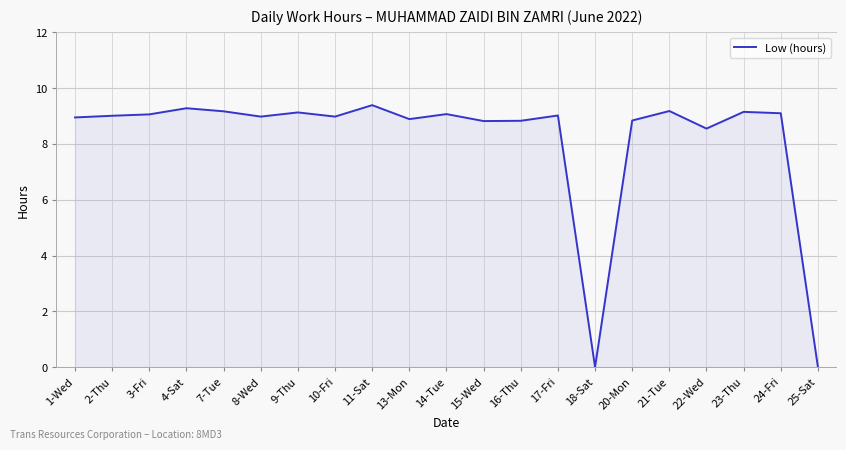

What is the change in value from 14-Tue to 18-Sat?

-9.1